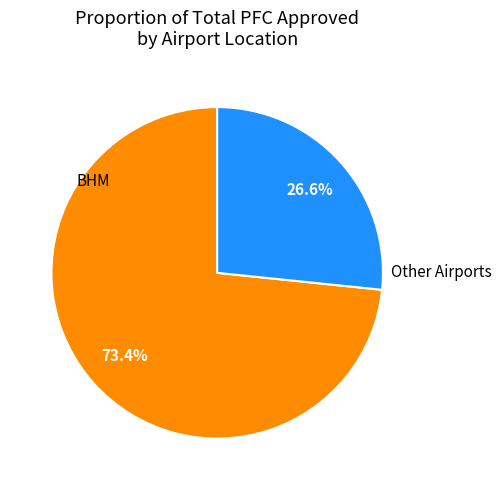

Is there any slice that represents more than half of the pie?

Yes